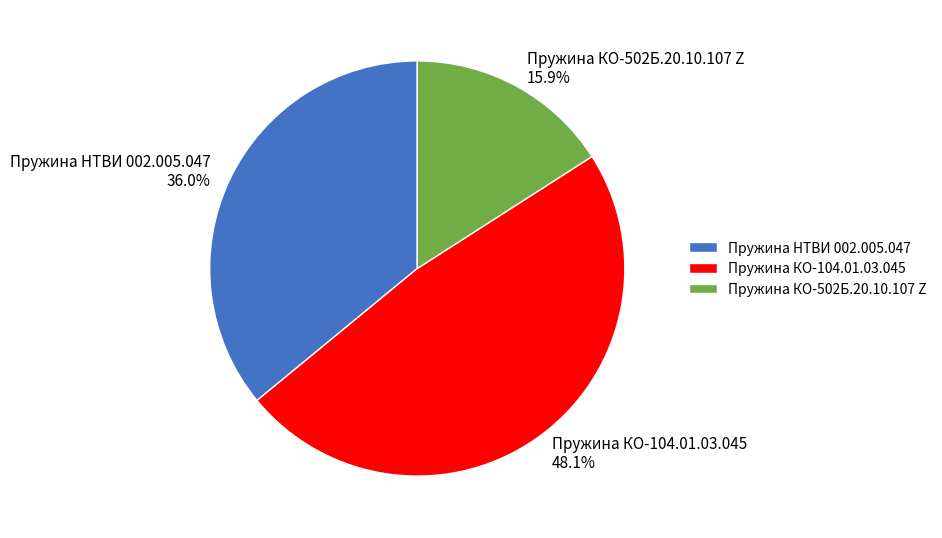

Which category has the biggest portion of the pie?

Пружина КО-104.01.03.045